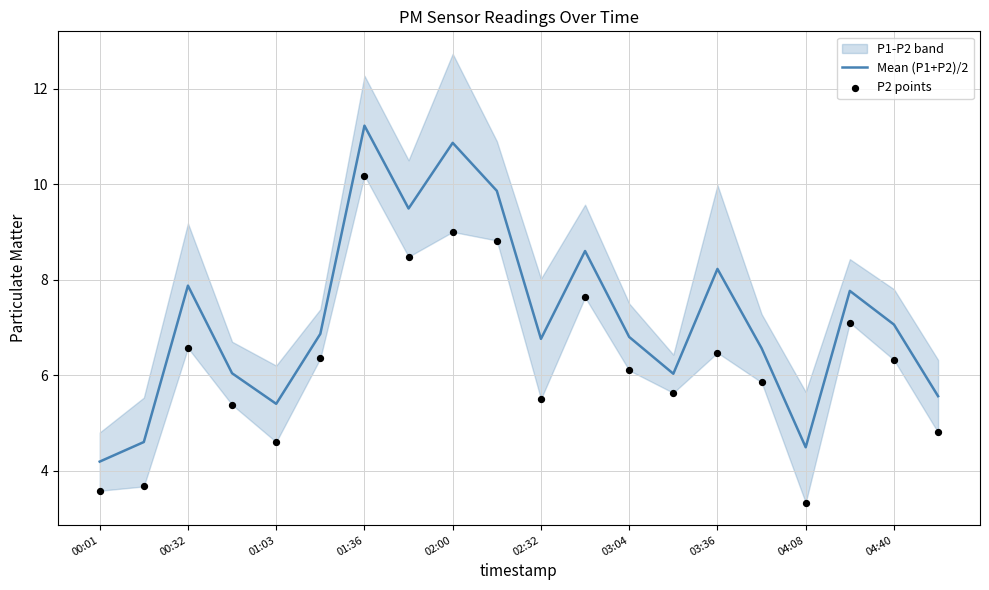

What is the lowest value of the Mean (P1+P2)/2 series?

4.2